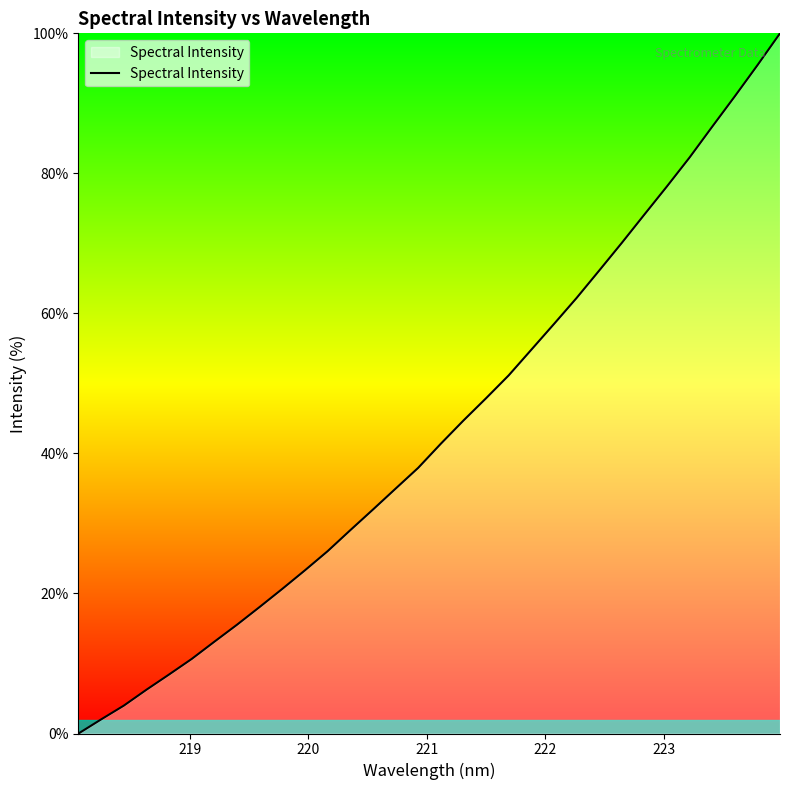

What is the greatest value displayed?

100.0